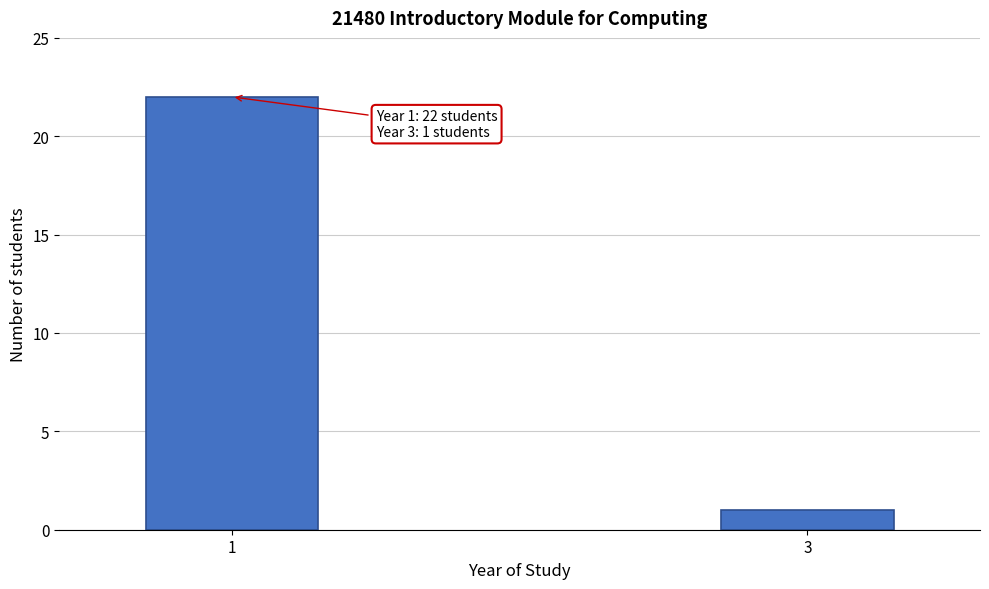

Reading left to right, extract all data points from this chart.

1=22	3=1